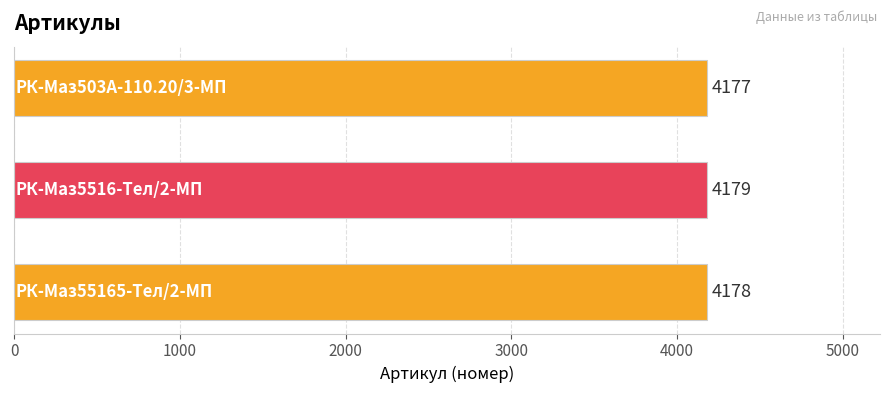

What is the sum of all values?

12534